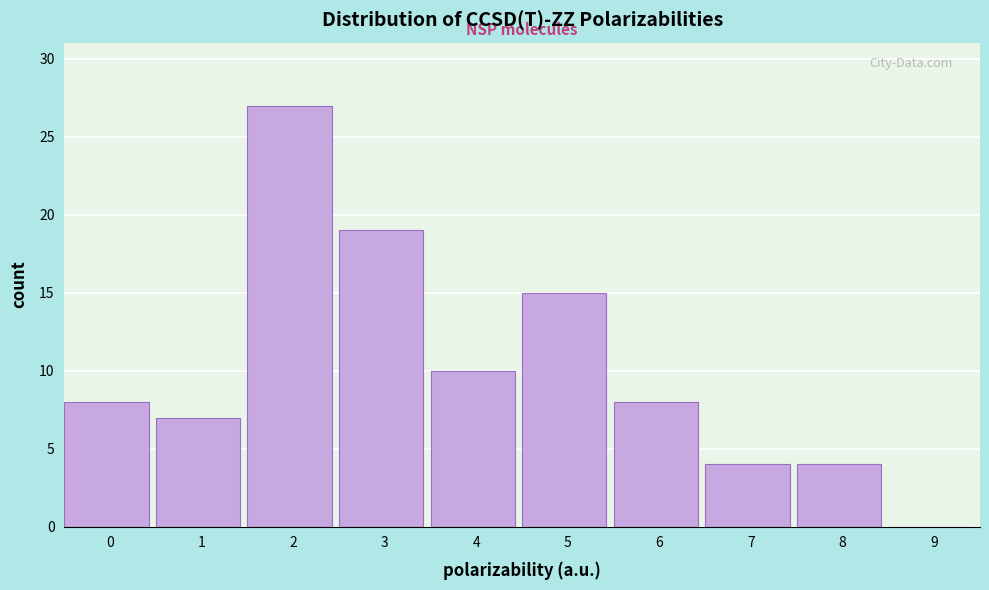

Reading left to right, what are all the values shown in this chart?

0=8	1=7	2=27	3=19	4=10	5=15	6=8	7=4	8=4	9=0